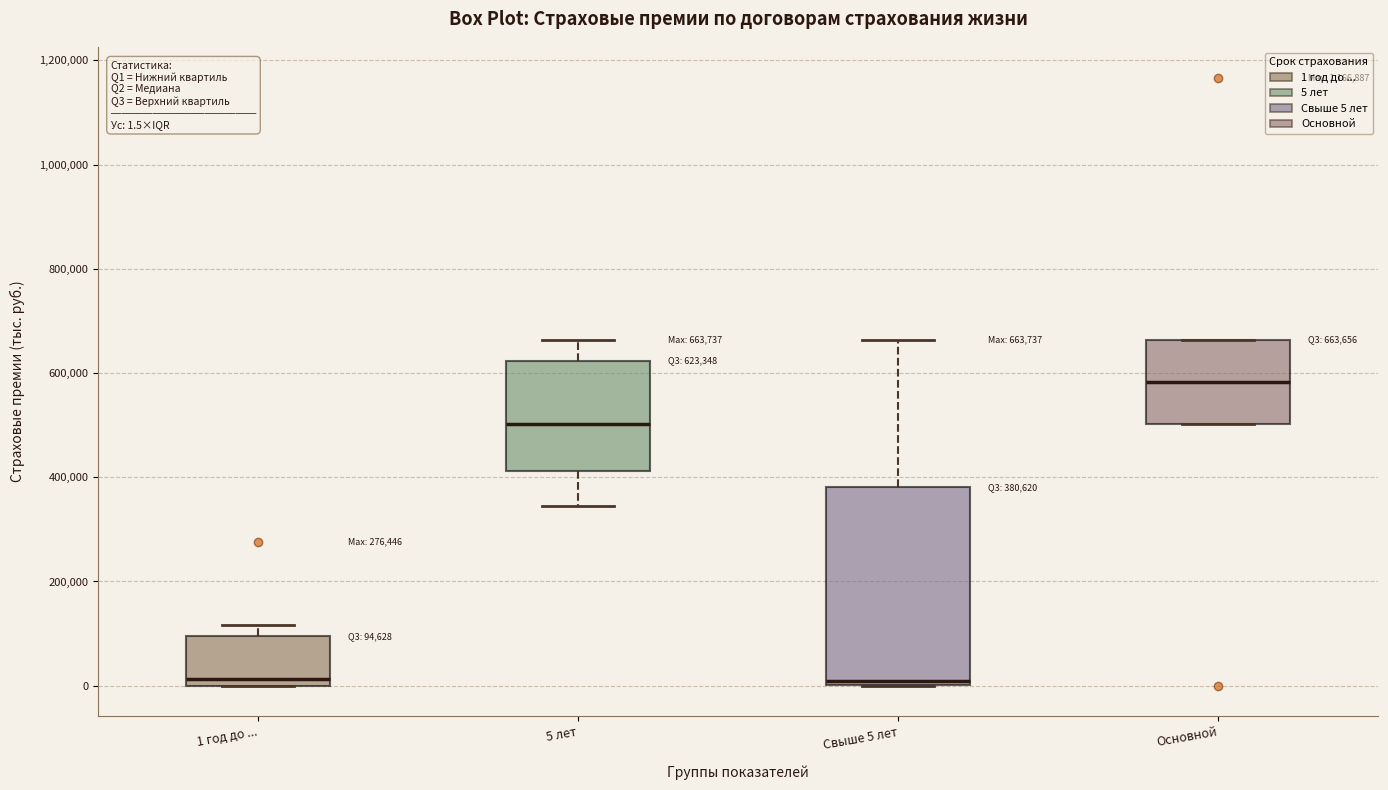

Which box is the tallest, from its lower edge to its upper edge?

Свыше 5 лет